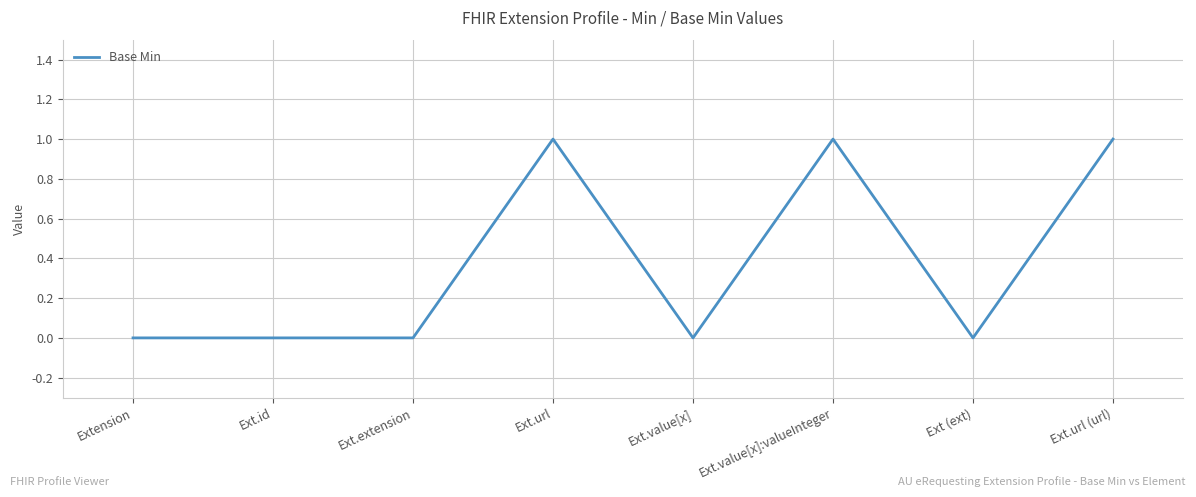

What is the difference between the maximum and second lowest values?

1